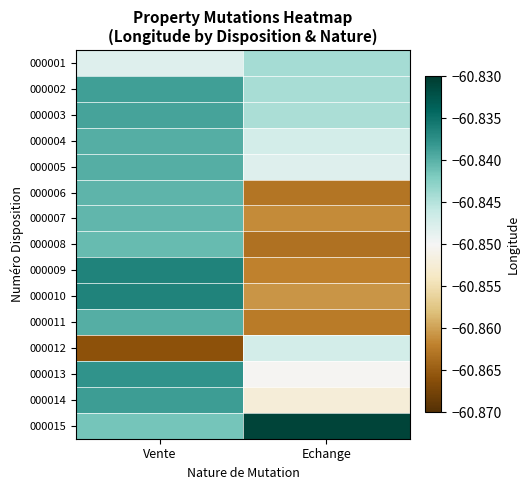

Reading left to right, list all the values displayed in this chart.

000001: Vente=-60.8	Echange=-60.8
000002: Vente=-60.8	Echange=-60.8
000003: Vente=-60.8	Echange=-60.8
000004: Vente=-60.8	Echange=-60.8
000005: Vente=-60.8	Echange=-60.8
000006: Vente=-60.8	Echange=-60.9
000007: Vente=-60.8	Echange=-60.9
000008: Vente=-60.8	Echange=-60.9
000009: Vente=-60.8	Echange=-60.9
000010: Vente=-60.8	Echange=-60.9
000011: Vente=-60.8	Echange=-60.9
000012: Vente=-60.9	Echange=-60.8
000013: Vente=-60.8	Echange=-60.9
000014: Vente=-60.8	Echange=-60.9
000015: Vente=-60.8	Echange=-60.8